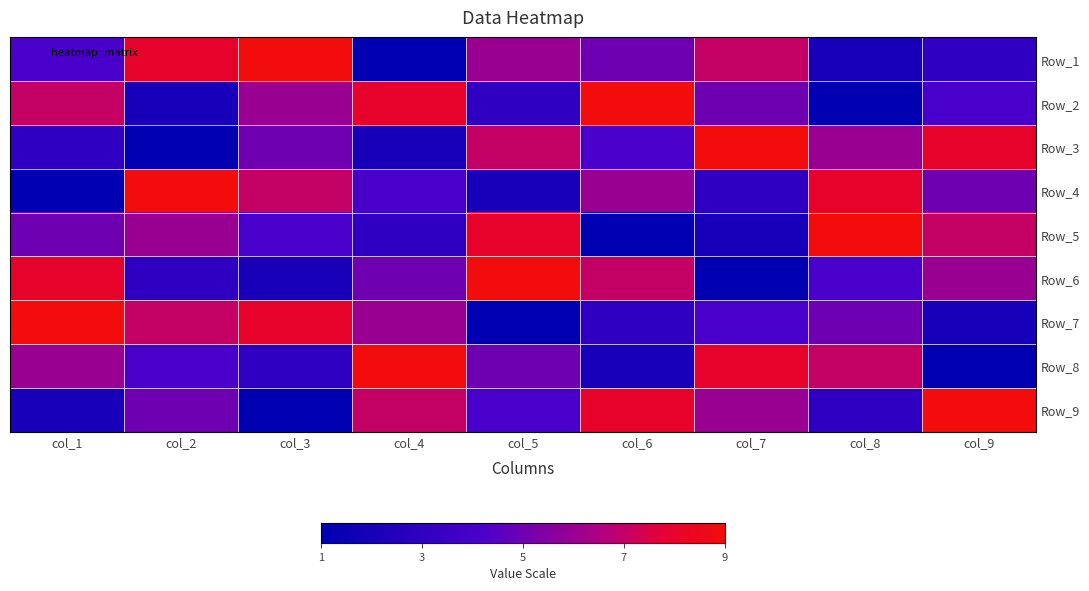

Reading left to right, extract all data points from this chart.

Row_1: col_1=4	col_2=8	col_3=9	col_4=1	col_5=6	col_6=5	col_7=7	col_8=2	col_9=3
Row_2: col_1=7	col_2=2	col_3=6	col_4=8	col_5=3	col_6=9	col_7=5	col_8=1	col_9=4
Row_3: col_1=3	col_2=1	col_3=5	col_4=2	col_5=7	col_6=4	col_7=9	col_8=6	col_9=8
Row_4: col_1=1	col_2=9	col_3=7	col_4=4	col_5=2	col_6=6	col_7=3	col_8=8	col_9=5
Row_5: col_1=5	col_2=6	col_3=4	col_4=3	col_5=8	col_6=1	col_7=2	col_8=9	col_9=7
Row_6: col_1=8	col_2=3	col_3=2	col_4=5	col_5=9	col_6=7	col_7=1	col_8=4	col_9=6
Row_7: col_1=9	col_2=7	col_3=8	col_4=6	col_5=1	col_6=3	col_7=4	col_8=5	col_9=2
Row_8: col_1=6	col_2=4	col_3=3	col_4=9	col_5=5	col_6=2	col_7=8	col_8=7	col_9=1
Row_9: col_1=2	col_2=5	col_3=1	col_4=7	col_5=4	col_6=8	col_7=6	col_8=3	col_9=9